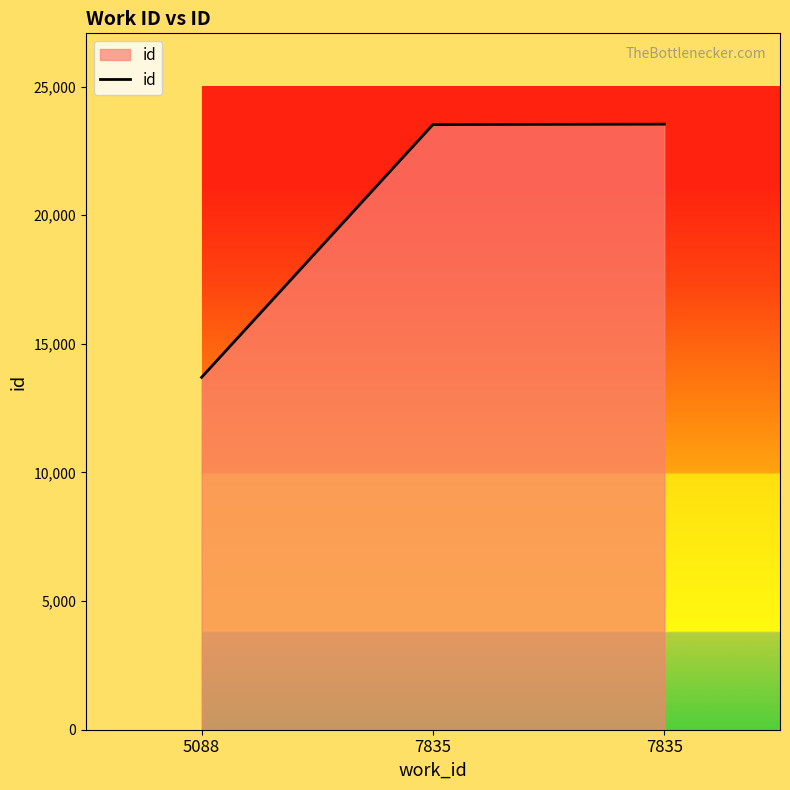

Which category has the highest value across all series?

7835